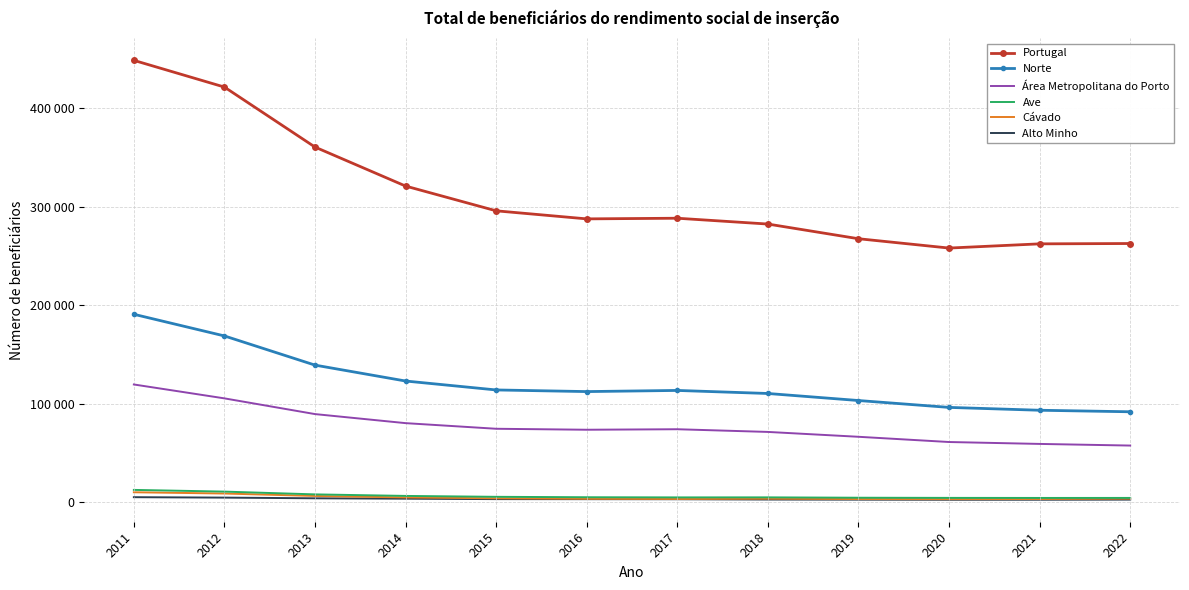

What are all the series names shown in the legend?

Portugal, Norte, Área Metropolitana do Porto, Ave, Cávado, Alto Minho